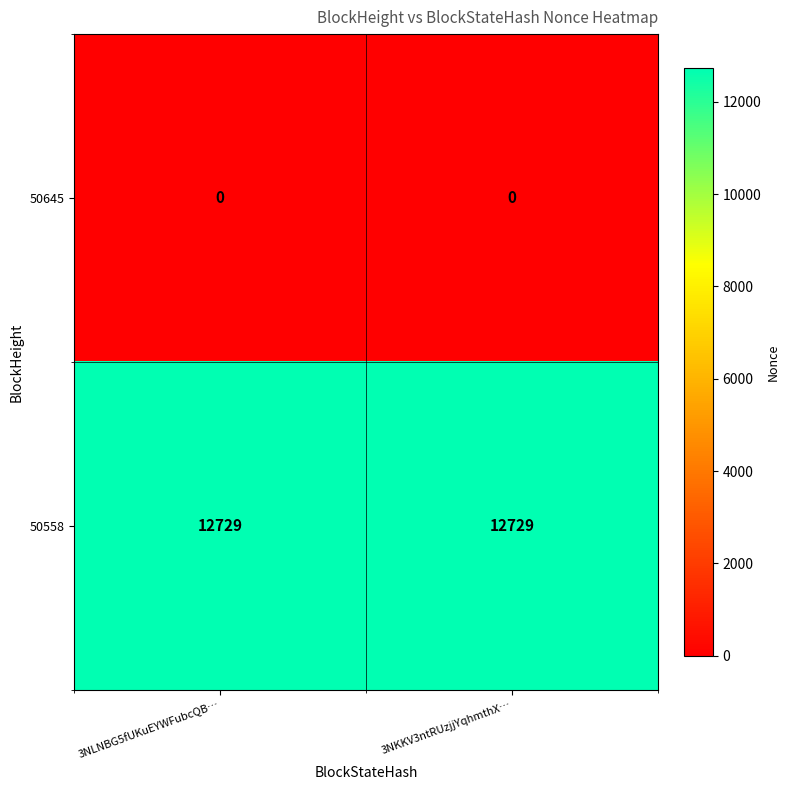

At how many categories does at least one series exceed 3854?

2